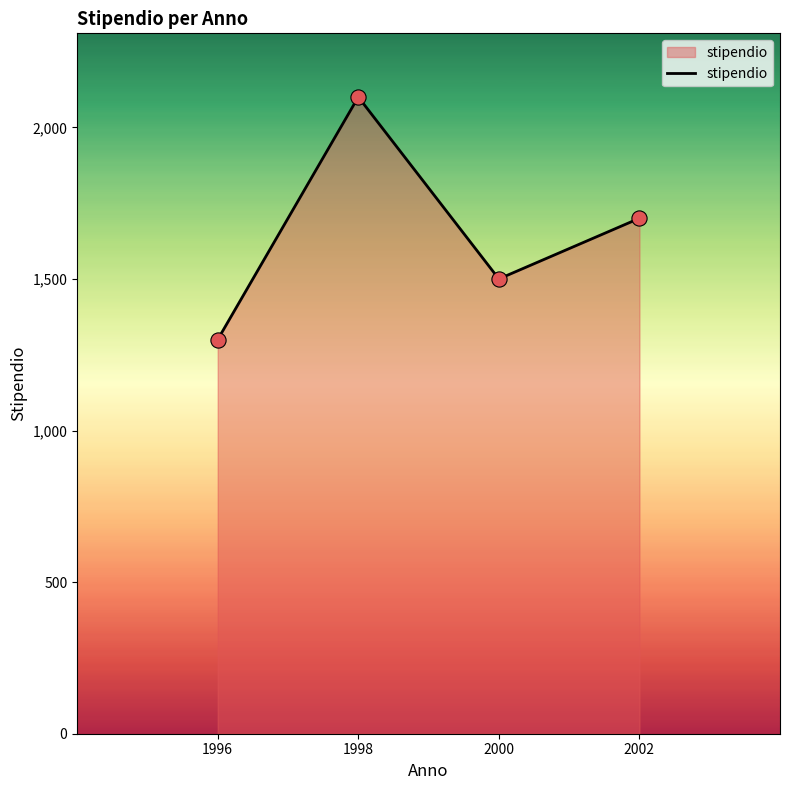

Approximately how many times larger is the value at 1998 compared to 2000?

1.4